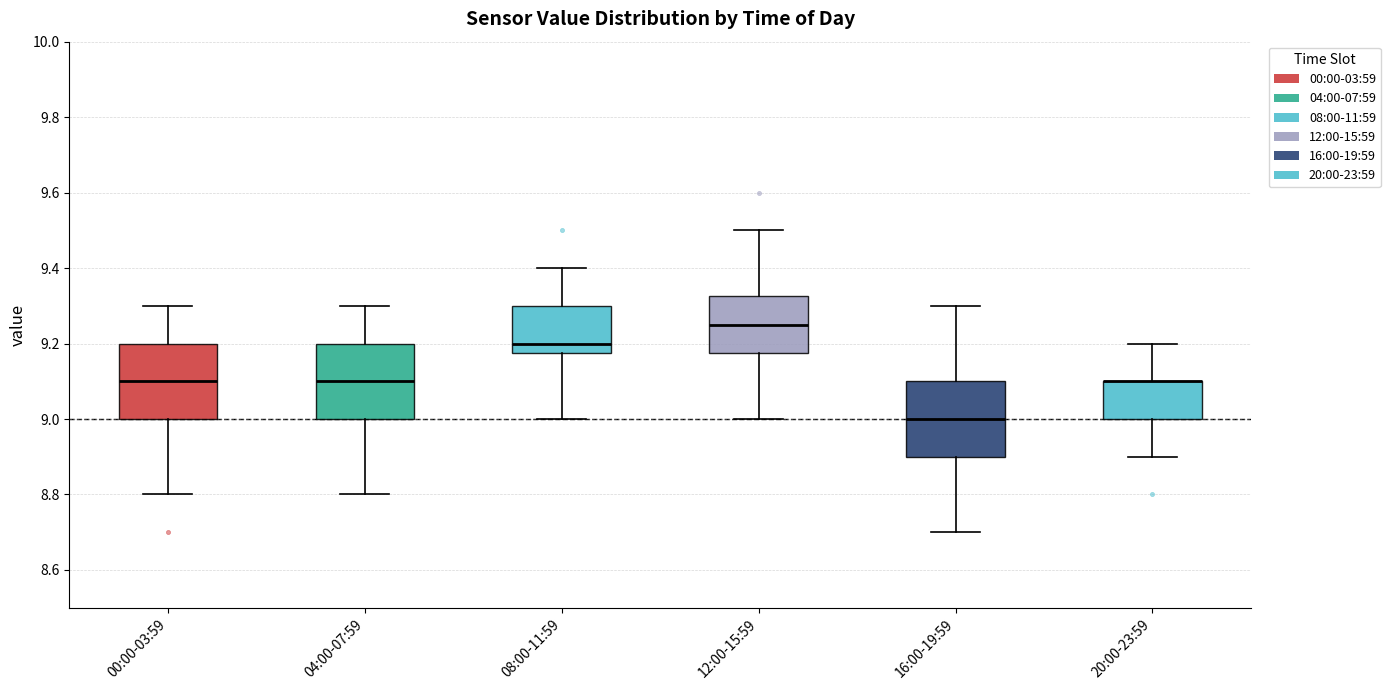

Reading left to right, read every box against the y-axis: the position of its median line, the range the box covers, and the ends of its whiskers. The values are not printed on the chart, so give them approximately, as read against the axis.

00:00-03:59: median 9.10, box 9.00 to 9.20, whiskers 8.80 to 9.30
04:00-07:59: median 9.10, box 9.00 to 9.20, whiskers 8.80 to 9.30
08:00-11:59: median 9.20, box 9.18 to 9.30, whiskers 9.00 to 9.40
12:00-15:59: median 9.26, box 9.18 to 9.32, whiskers 9.00 to 9.50
16:00-19:59: median 9.00, box 8.90 to 9.10, whiskers 8.70 to 9.30
20:00-23:59: median 9.10 (drawn on the box's upper edge), box 9.00 to 9.10, whiskers 8.90 to 9.20